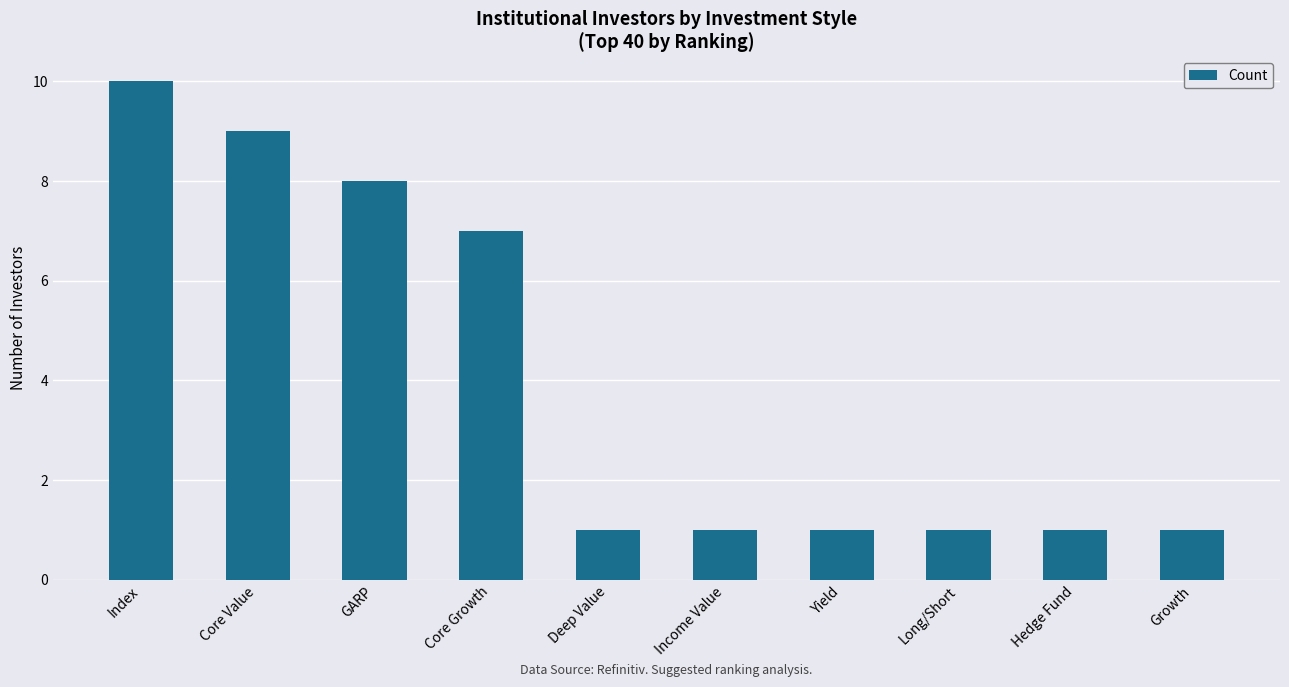

Does the chart contain any negative values?

No